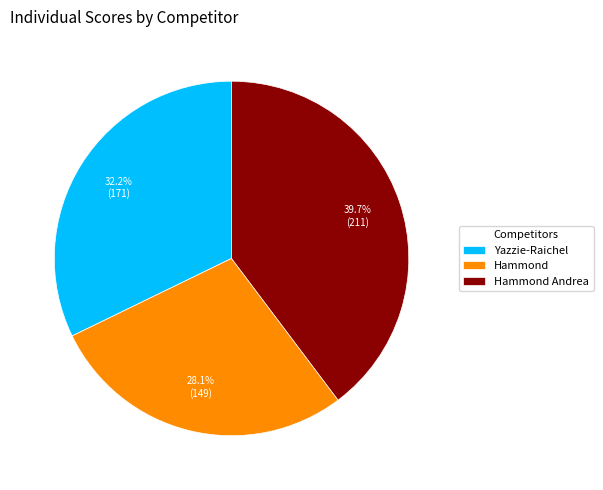

Which has a higher value, Hammond or Yazzie-Raichel?

Yazzie-Raichel